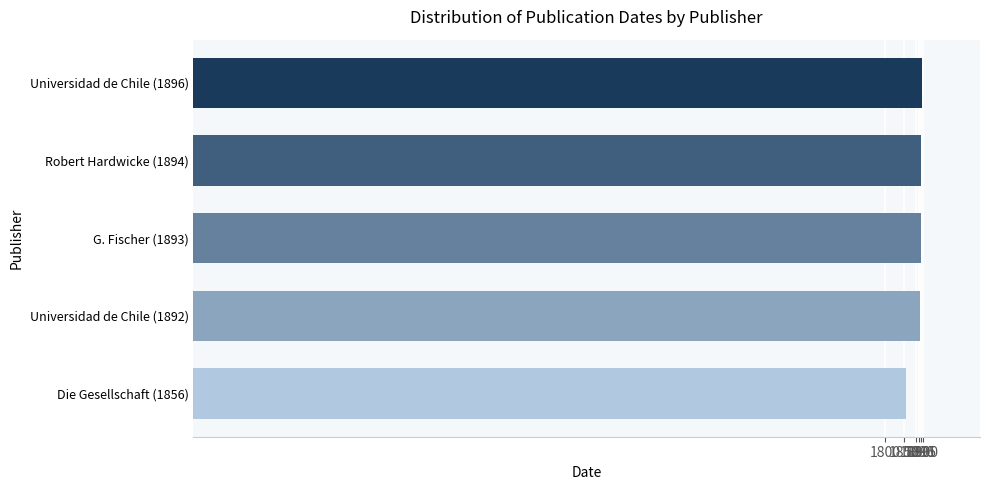

The value at G. Fischer (1893) is 519. True or false?

False